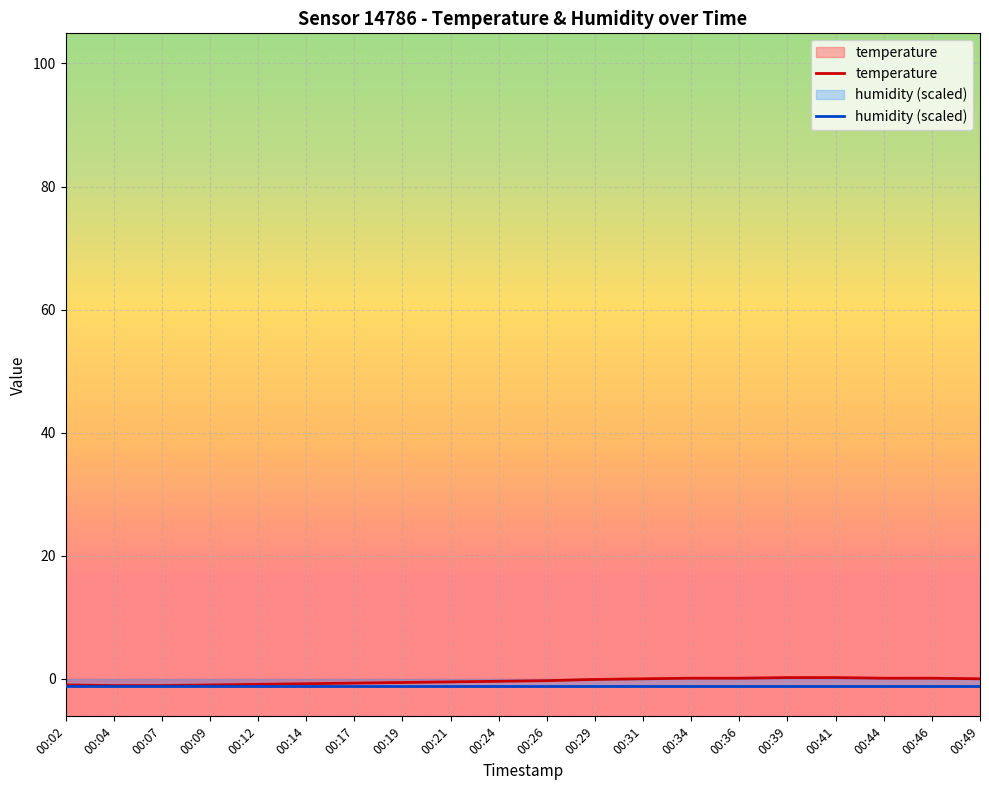

What is the average value?

-0.4